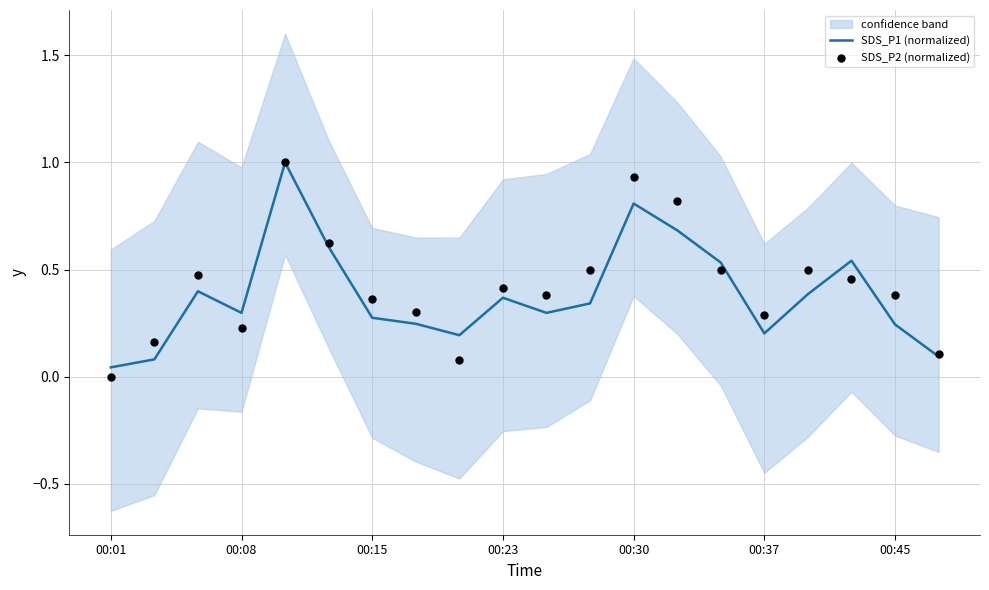

At which category is the sum across all series the highest?

00:30